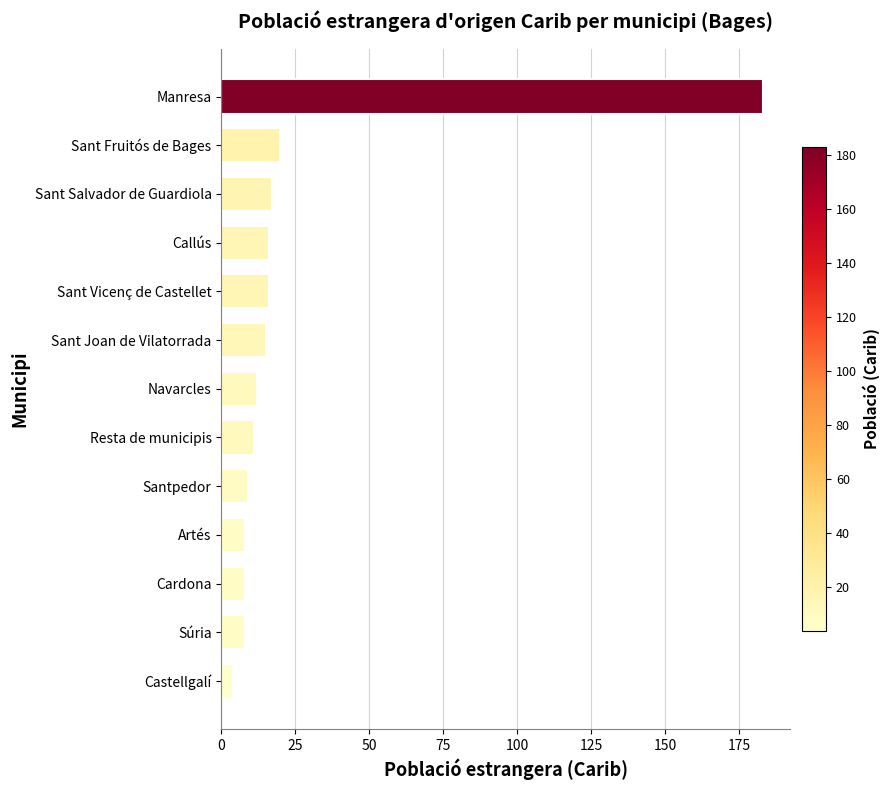

Reading top to bottom, transcribe all the data shown in this chart.

Manresa=183	Sant Fruitós de Bages=20	Sant Salvador de Guardiola=17	Callús=16	Sant Vicenç de Castellet=16	Sant Joan de Vilatorrada=15	Navarcles=12	Resta de municipis=11	Santpedor=9	Artés=8	Cardona=8	Súria=8	Castellgalí=4